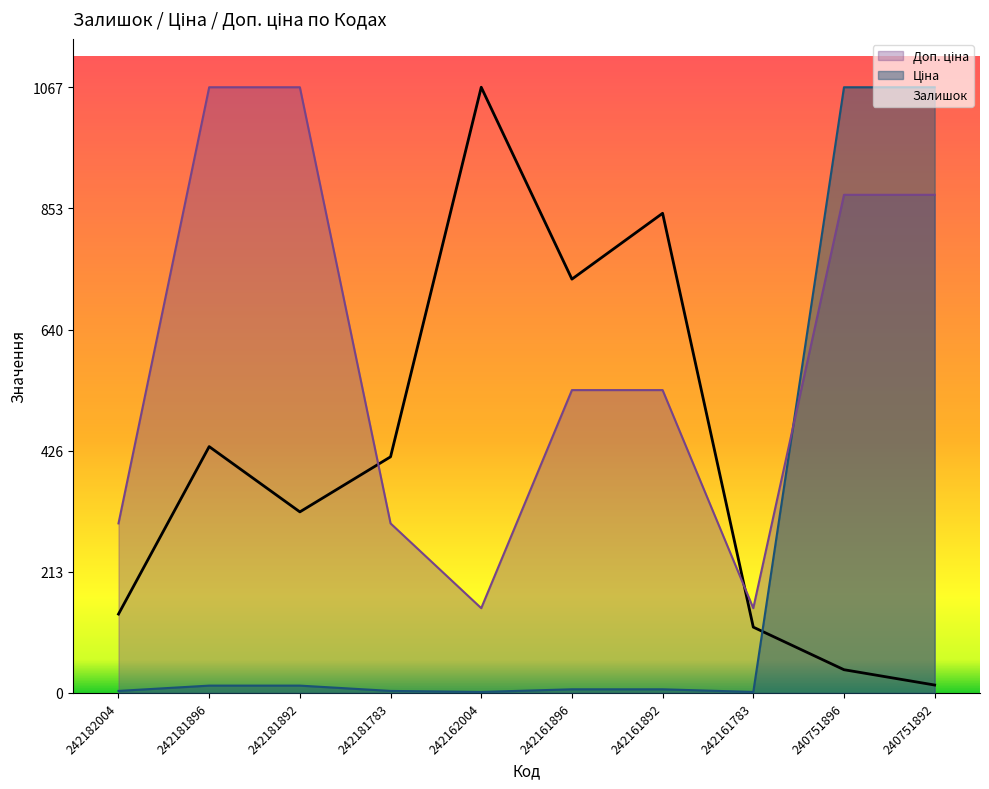

At which category does Залишок reach its first local peak?

242181896